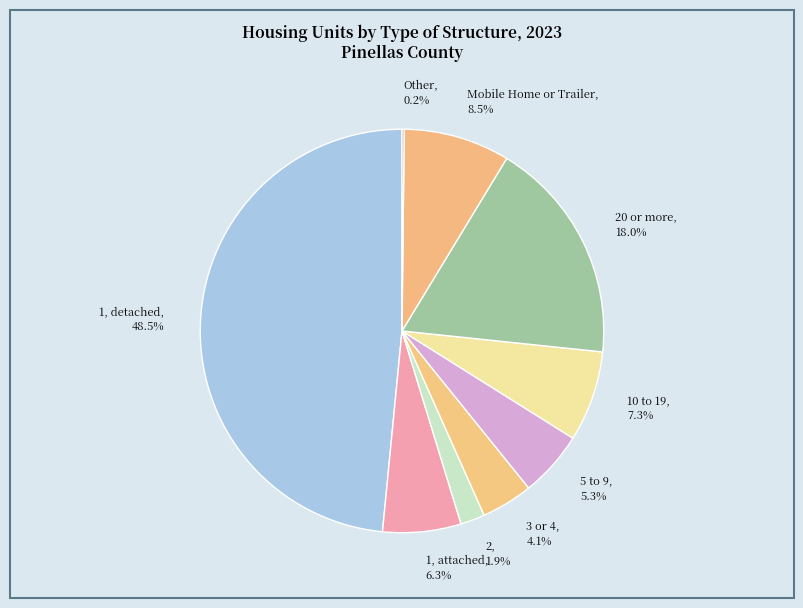

Which slice is the largest?

1, detached, 48.5%